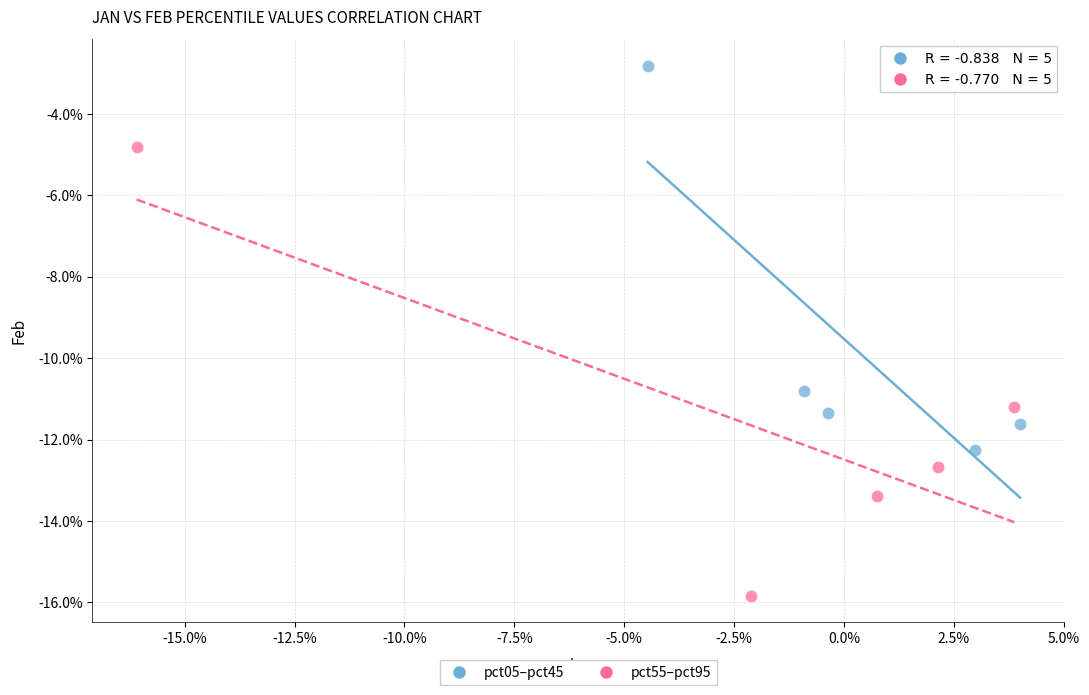

Which series has the widest spread of Y values?

pct55–pct95